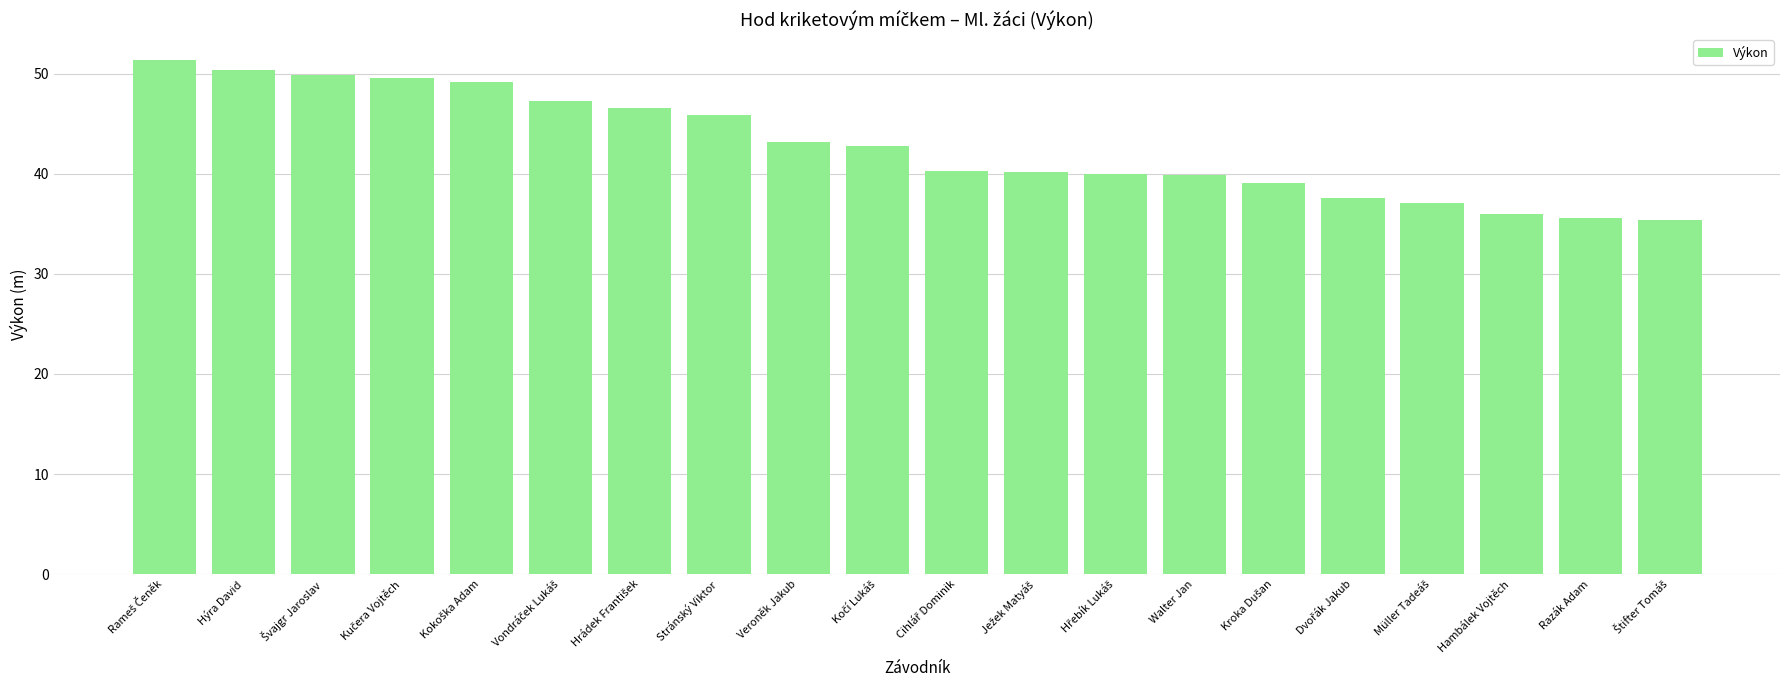

Approximately how many times larger is the value at Veroněk Jakub compared to Hambálek Vojtěch?

1.2